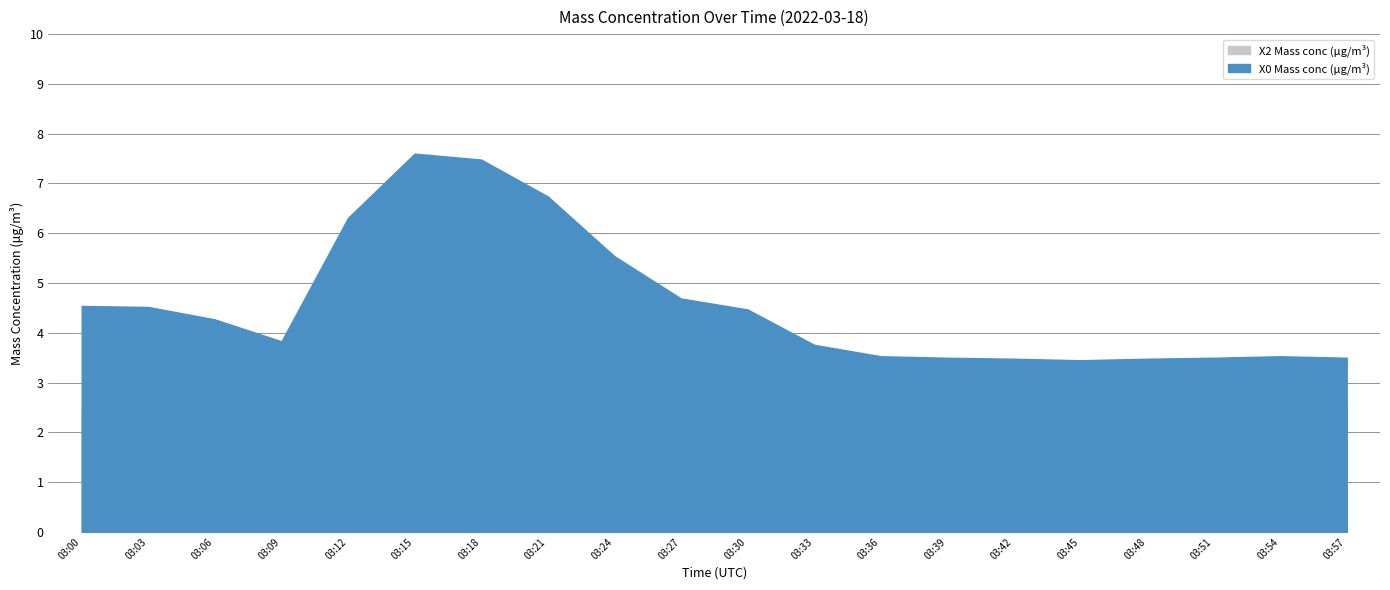

At which category is the sum across all series the highest?

03:15